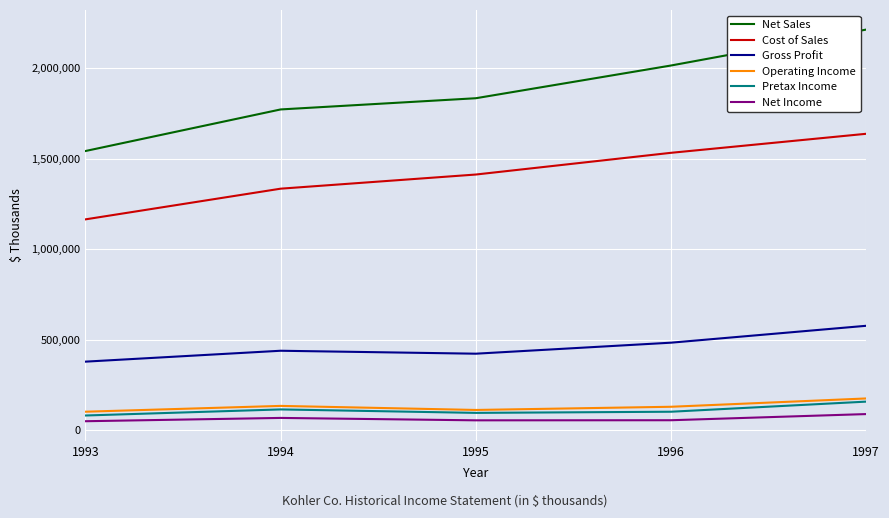

What is the total value across all series at 1995?

3926554